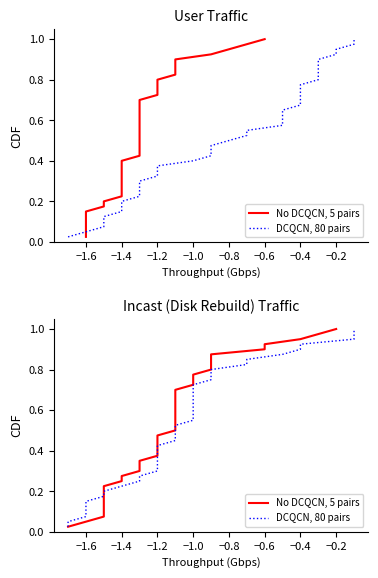

What is the sum of all DCQCN, 80 pairs values?

20.5